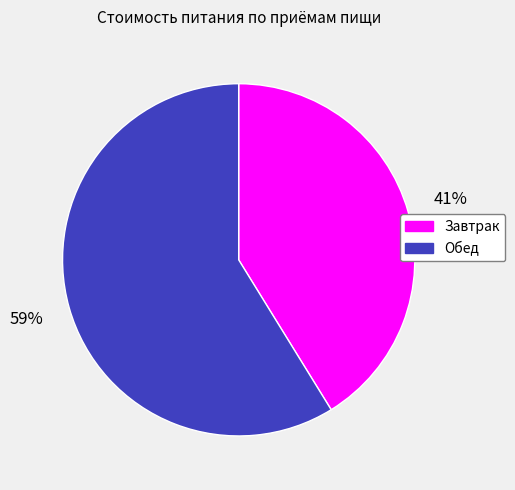

To the nearest percent, what portion does Завтрак represent?

41%